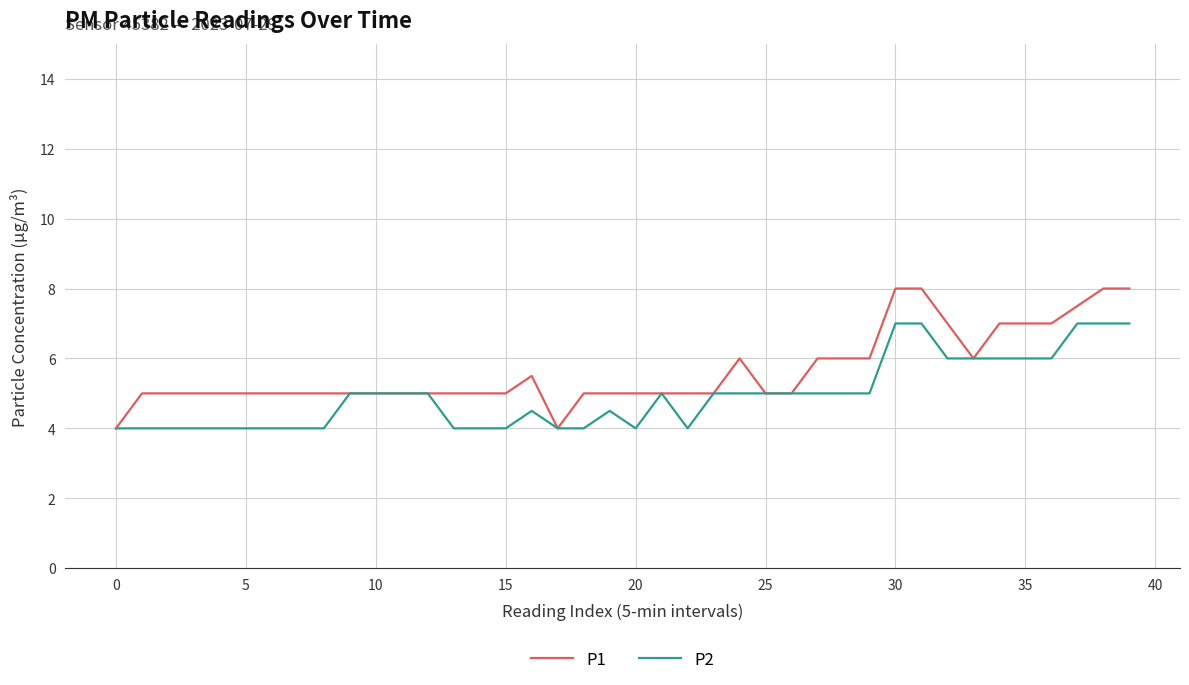

What is the minimum value for P2?

4.0